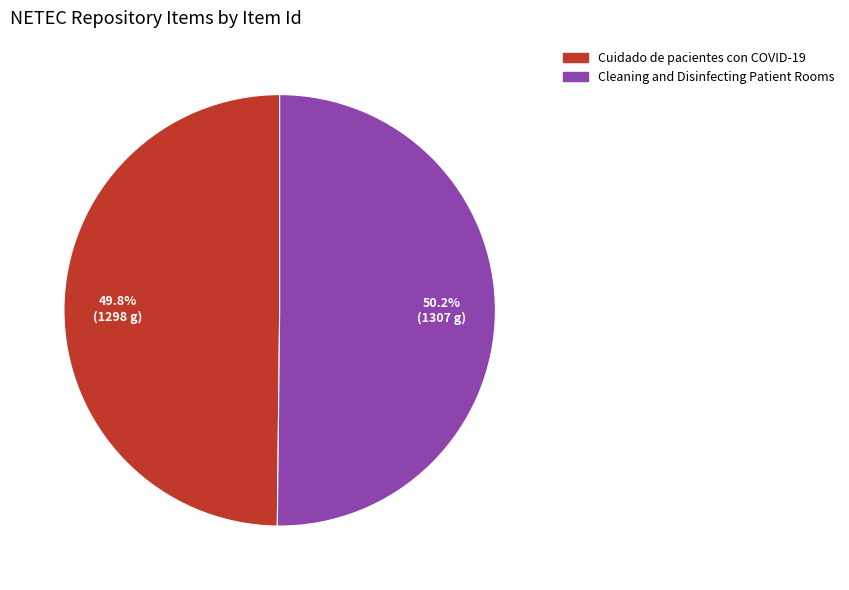

How many segments does this pie chart have?

2